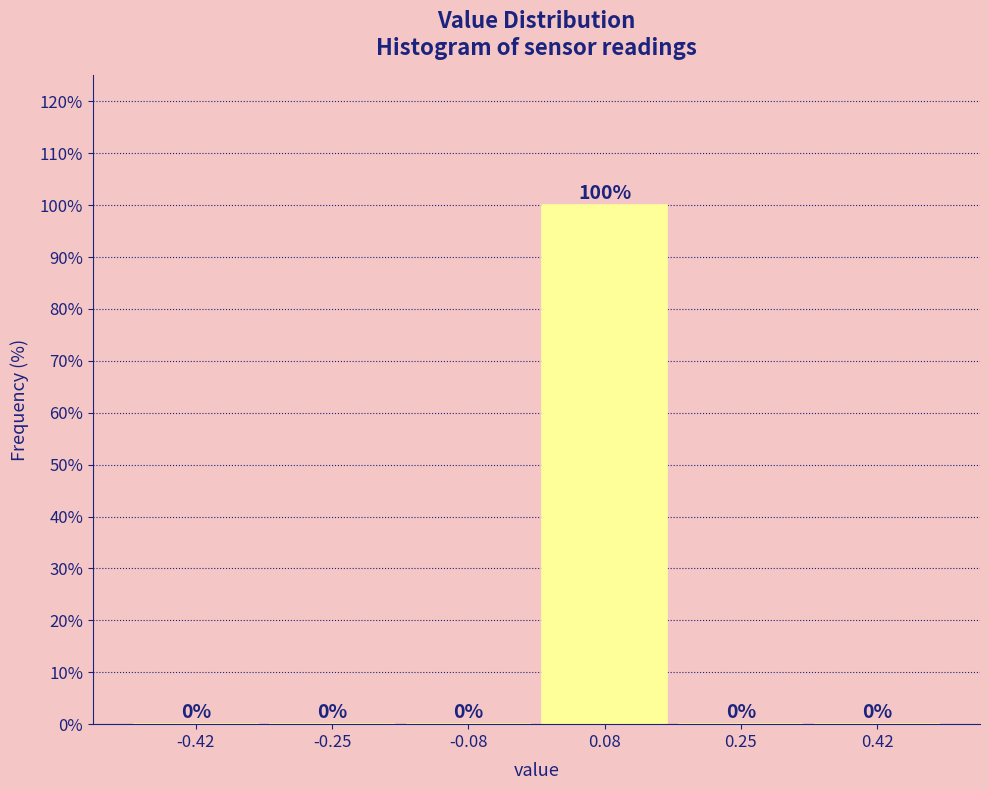

Reading left to right, list every bar in this chart as the range it spans on the x-axis followed by its height. The bar edges are not printed on the chart, so give them approximately, as read against the axis.

-0.50 to -0.34: 0
-0.34 to -0.16: 0
-0.16 to 0.00: 0
0.00 to 0.16: 100
0.16 to 0.34: 0
0.34 to 0.50: 0